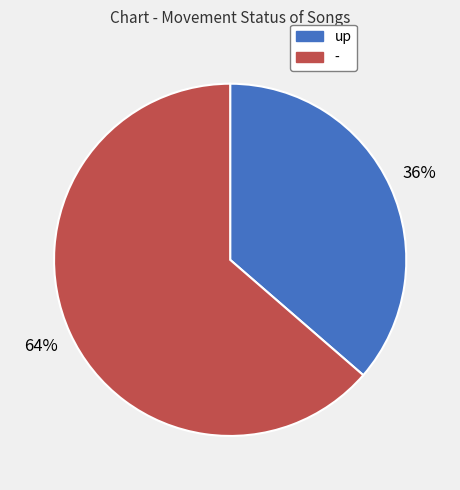

Is the sum of - and up greater than half?

Yes